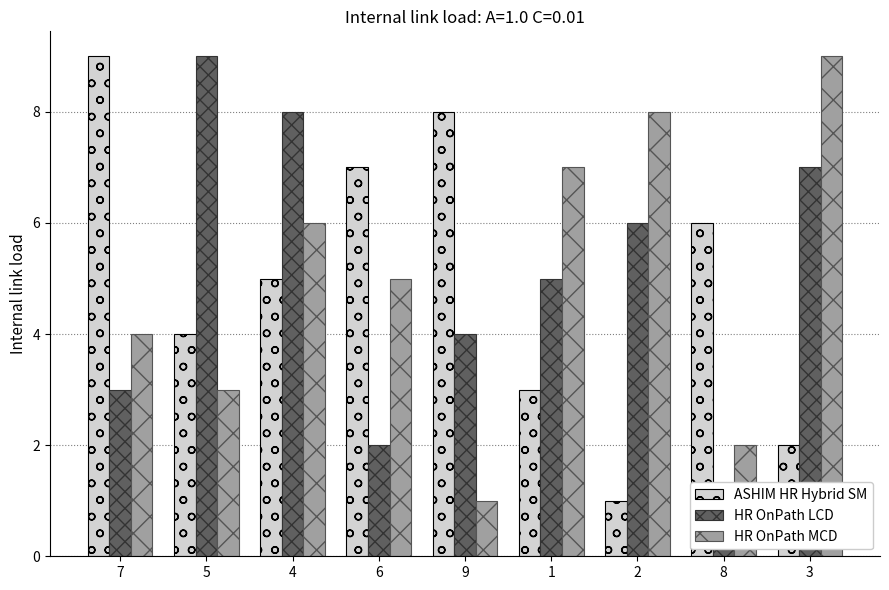

Reading left to right, list all the values displayed in this chart.

ASHIM HR Hybrid SM: 7=9	5=4	4=5	6=7	9=8	1=3	2=1	8=6	3=2
HR OnPath LCD: 7=3	5=9	4=8	6=2	9=4	1=5	2=6	8=1	3=7
HR OnPath MCD: 7=4	5=3	4=6	6=5	9=1	1=7	2=8	8=2	3=9